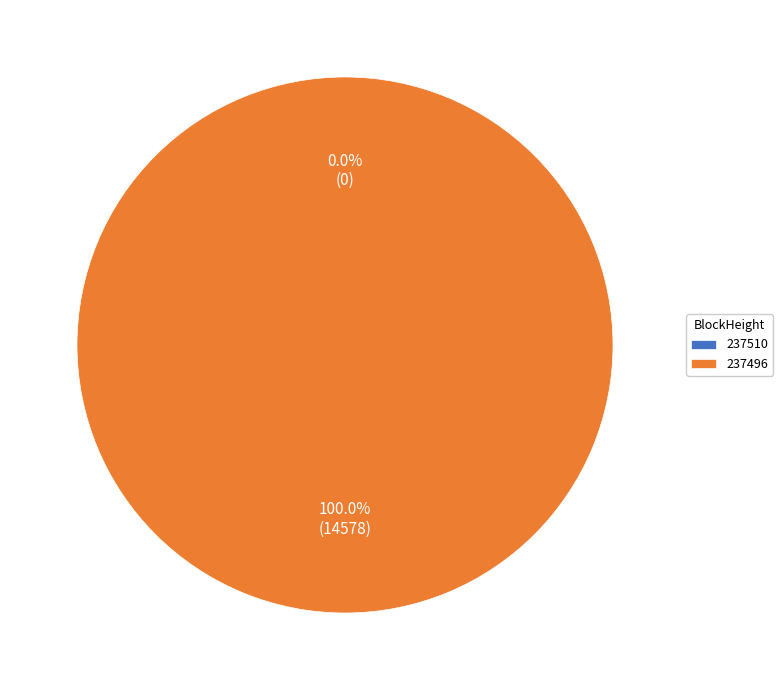

How many segments does this pie chart have?

2